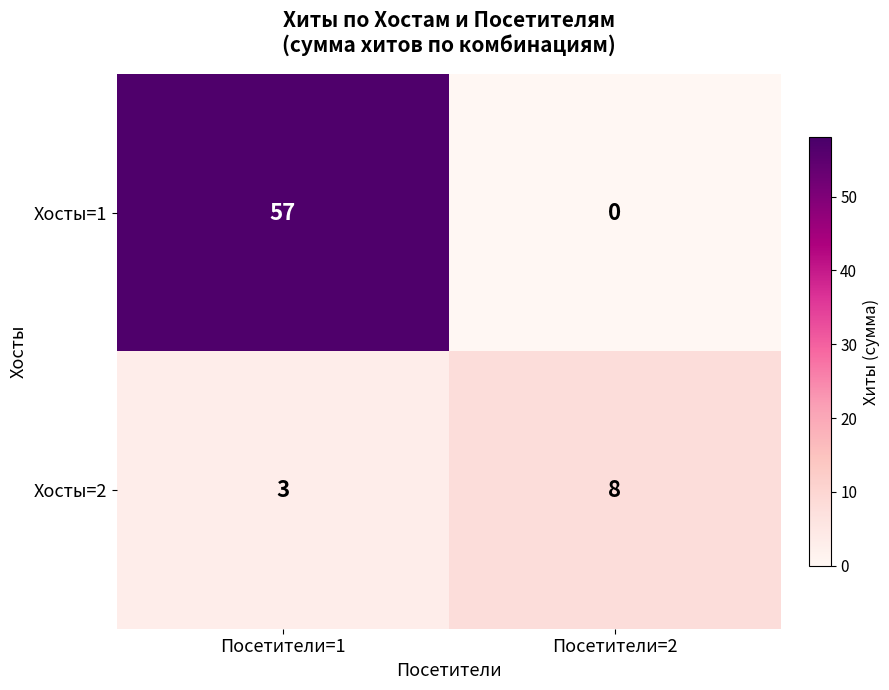

Which label corresponds to the smallest value in the chart?

Посетители=2